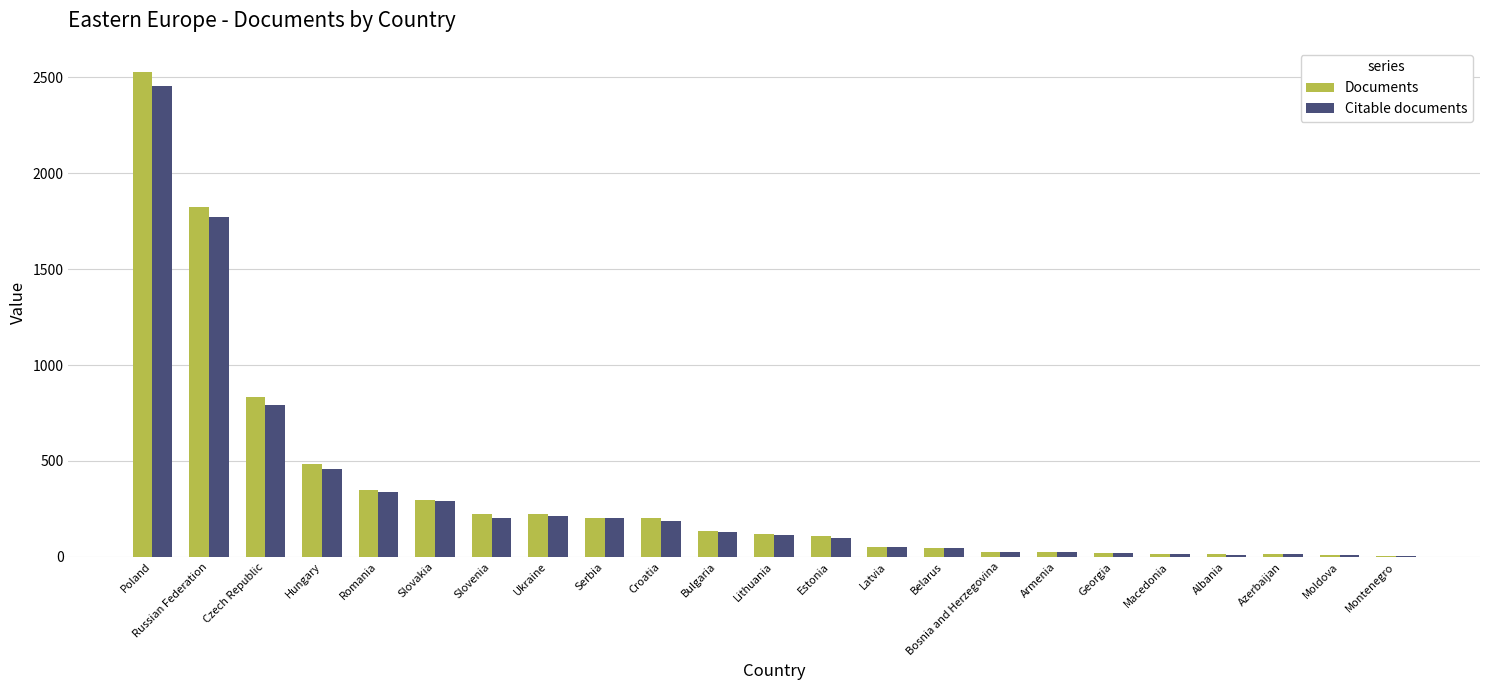

What is the sum of all Documents values?

7764